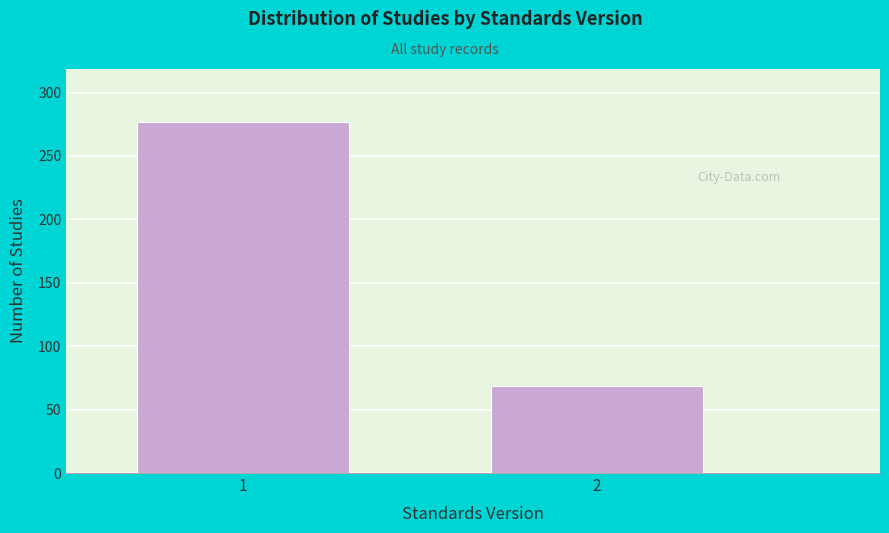

Reading left to right, what are all the values shown in this chart?

277	69